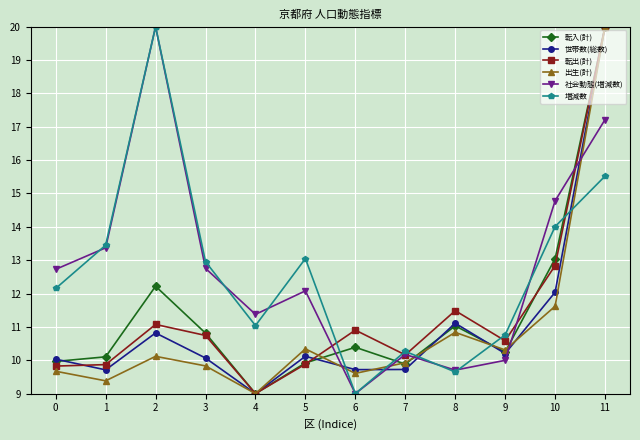

The value of 出生(計) at 9 is 2.8. True or false?

False